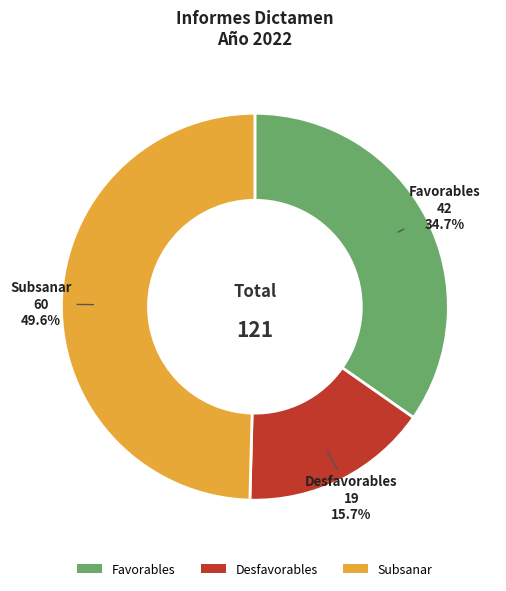

Count the number of slices in the pie.

3